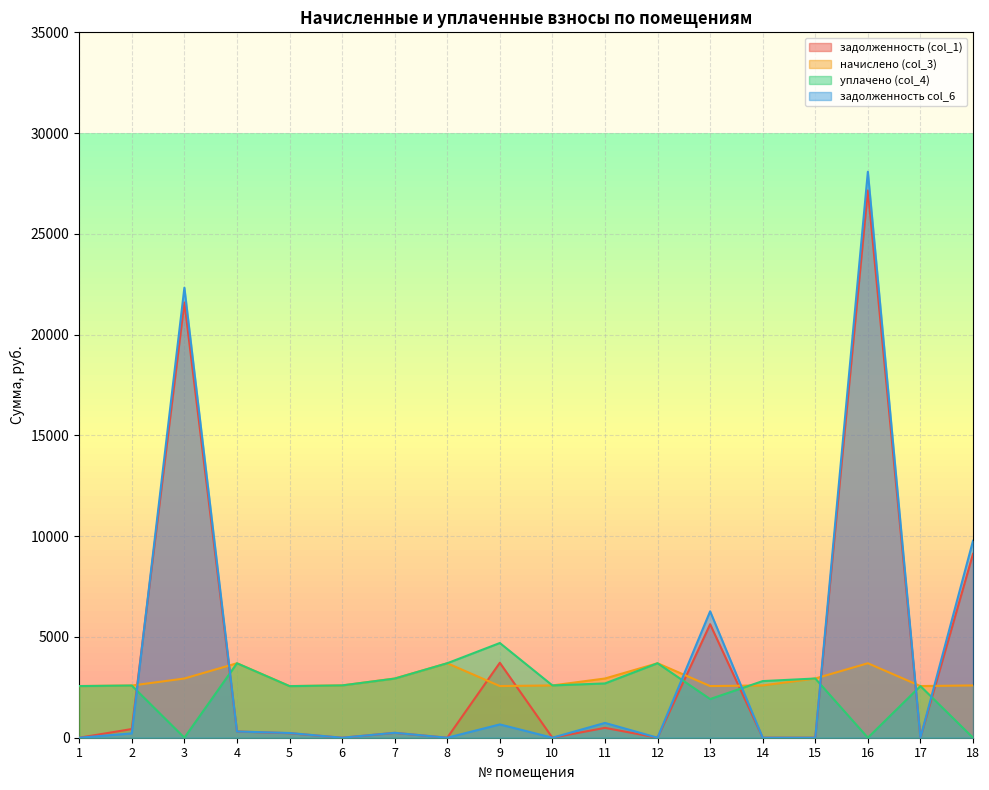

How many interior local valleys does the задолженность col_6 series have?

5